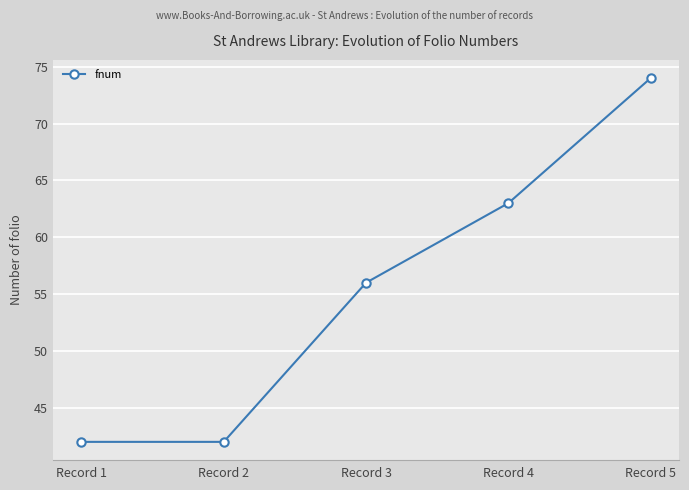

Which has a higher value, Record 5 or Record 3?

Record 5